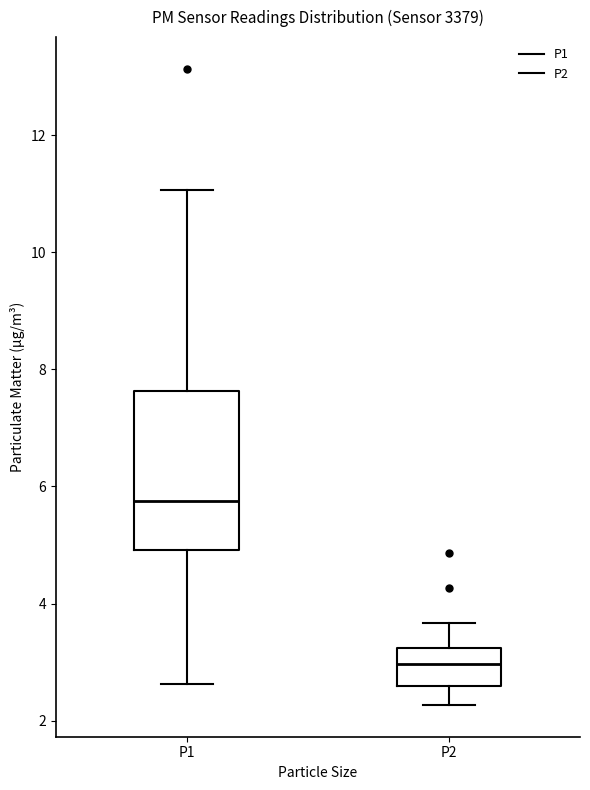

Reading left to right, transcribe this box plot: for each box, give where its median line is, the range the box spans, and where its two whiskers end, as read against the y-axis. The values are not printed on the chart, so give them approximately, as read against the axis.

P1: median 5.8, box 5.0 to 7.6, whiskers 2.6 to 11.0
P2: median 3.0, box 2.6 to 3.2, whiskers 2.2 to 3.6